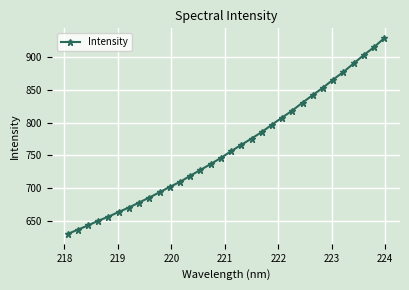

What is the value of the 22nd point from the left?

807.8